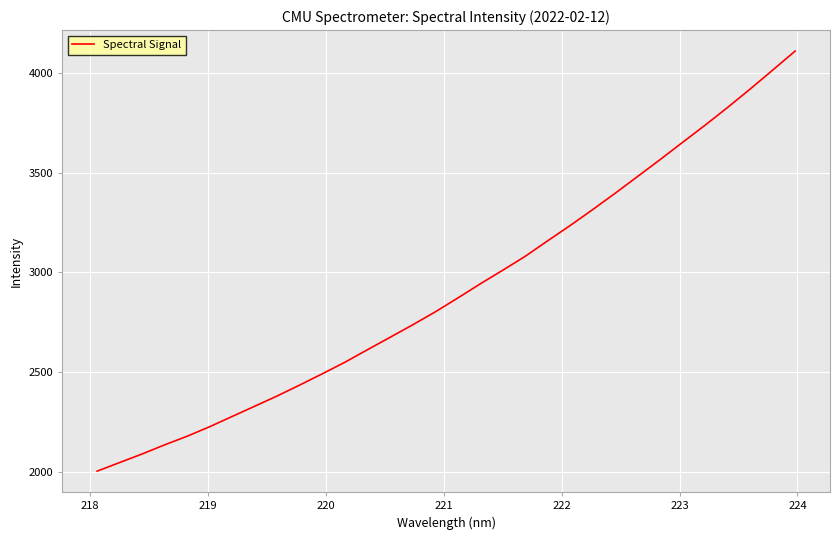

What is the maximum value shown in the chart?

4109.6